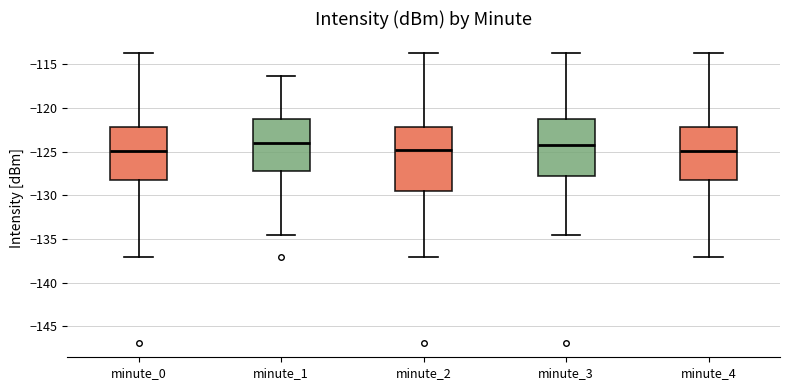

Reading left to right, transcribe this box plot: for each box, give where its median line is, the range the box spans, and where its two whiskers end, as read against the y-axis. The values are not printed on the chart, so give them approximately, as read against the axis.

minute_0: median -125.0, box -128.0 to -122.0, whiskers -137.0 to -113.5
minute_1: median -124.0, box -127.0 to -121.5, whiskers -134.5 to -116.5
minute_2: median -125.0, box -129.5 to -122.0, whiskers -137.0 to -113.5
minute_3: median -124.5, box -128.0 to -121.5, whiskers -134.5 to -113.5
minute_4: median -125.0, box -128.0 to -122.0, whiskers -137.0 to -113.5